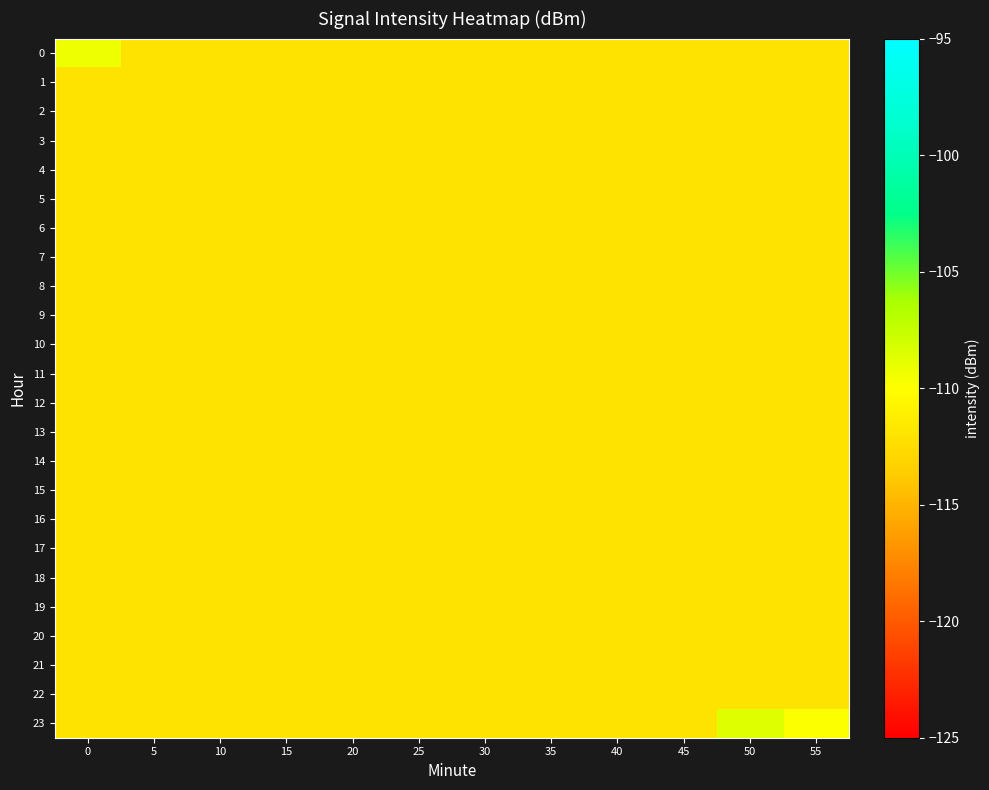

At which category is the sum across all series the highest?

50